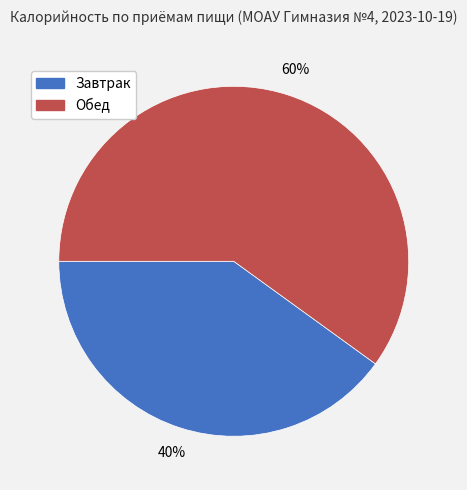

Which has a higher value, Завтрак or Обед?

Обед